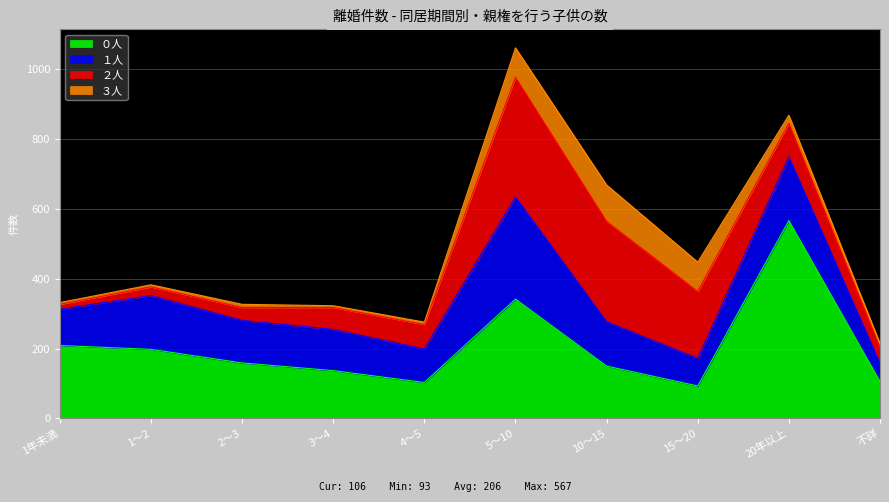

At 不詳, list the series in order from largest to smallest.

０人, １人, ２人, ３人